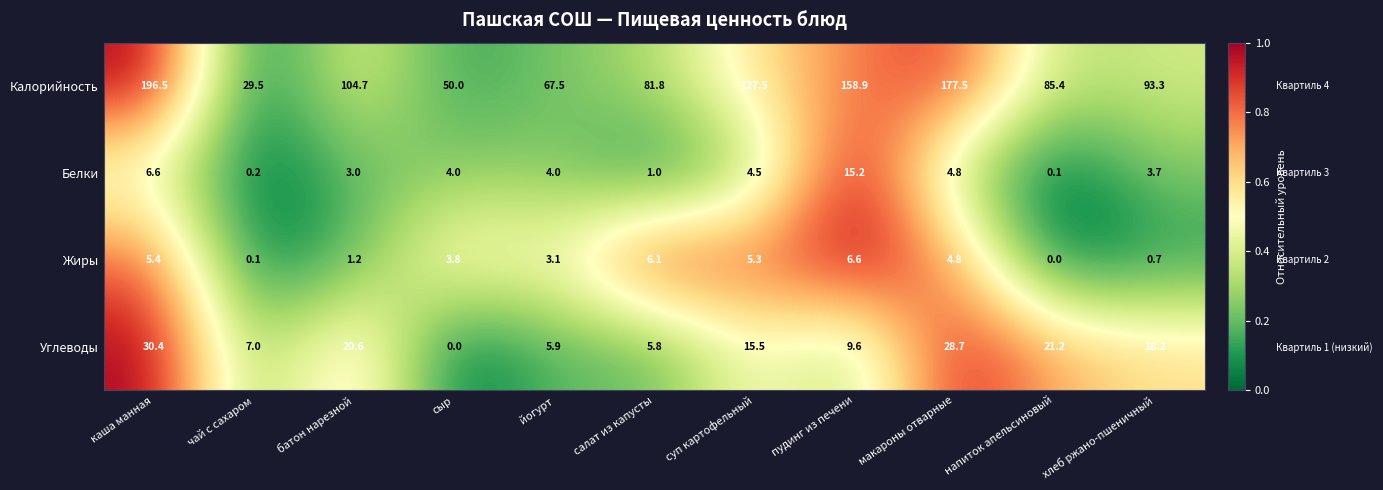

How many distinct data groups are displayed?

4